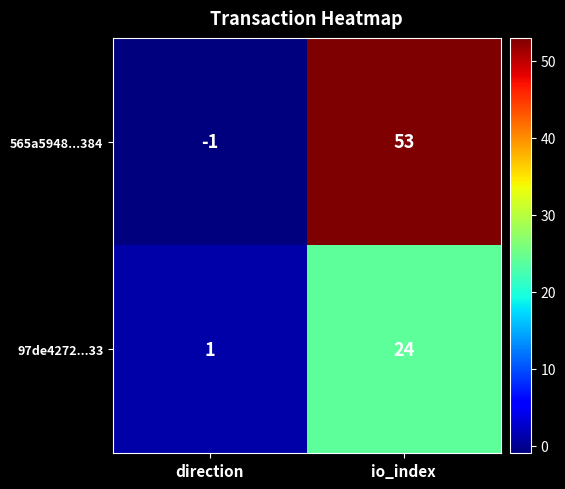

The 97de4272...33 series shows 2 at direction. True or false?

False